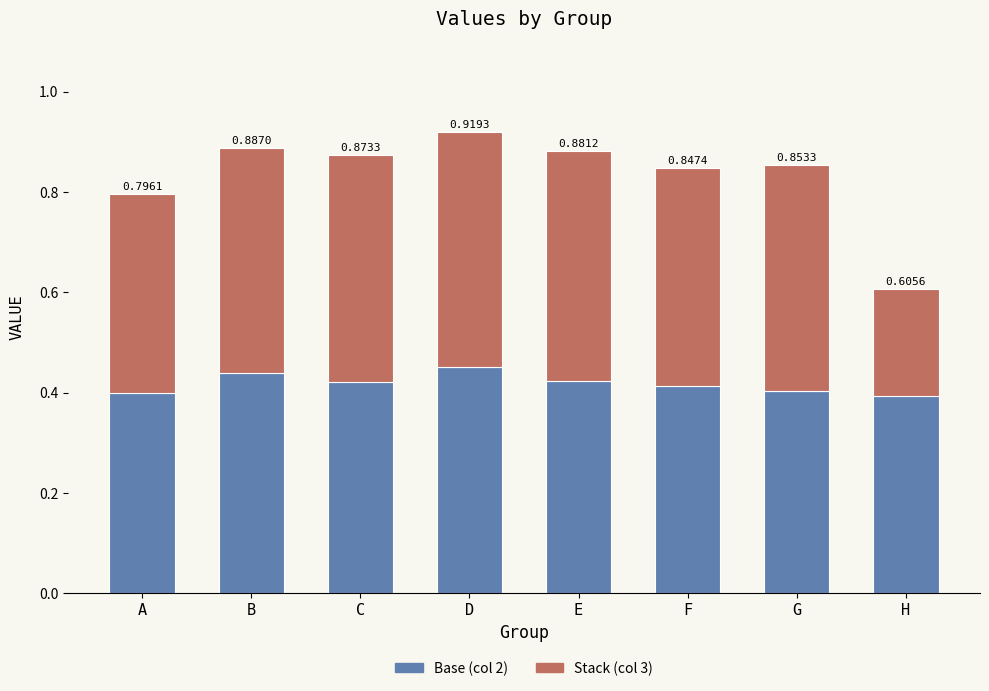

At which category is the sum across all series the highest?

D